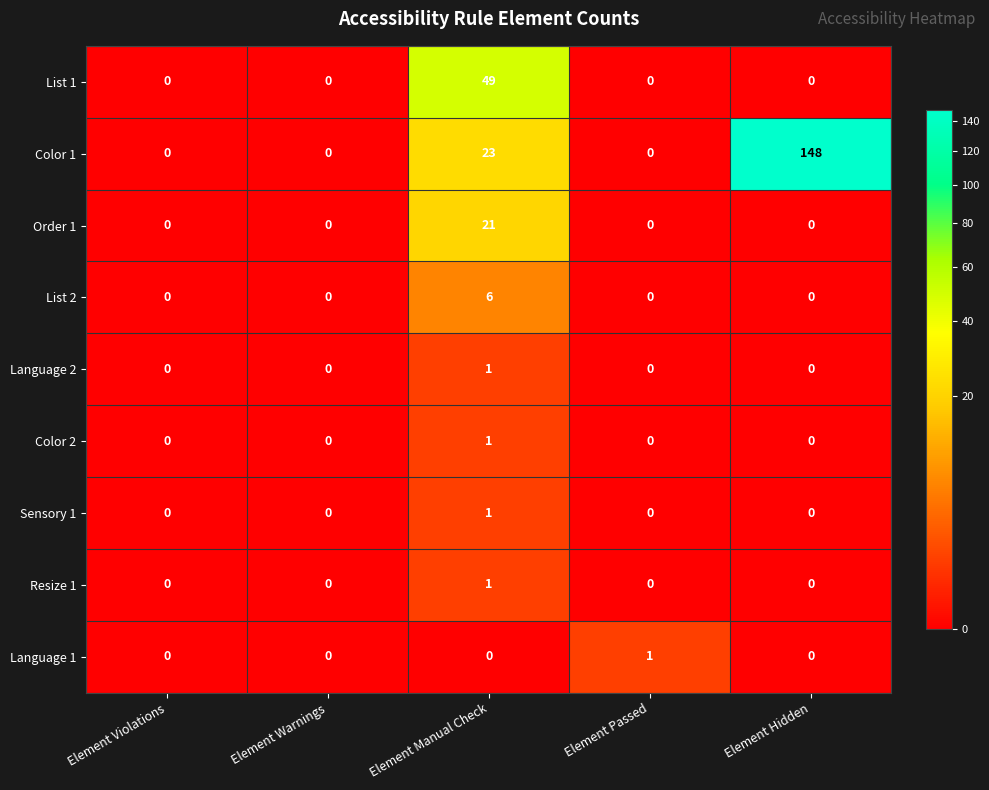

Count the Language 1 values in the range 0 to 1.

5